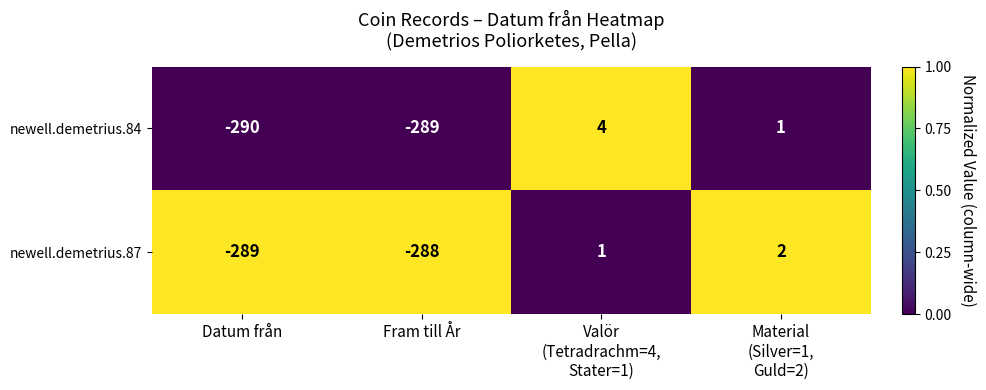

Is it true that newell.demetrius.84 equals -290 at Datum från?

True